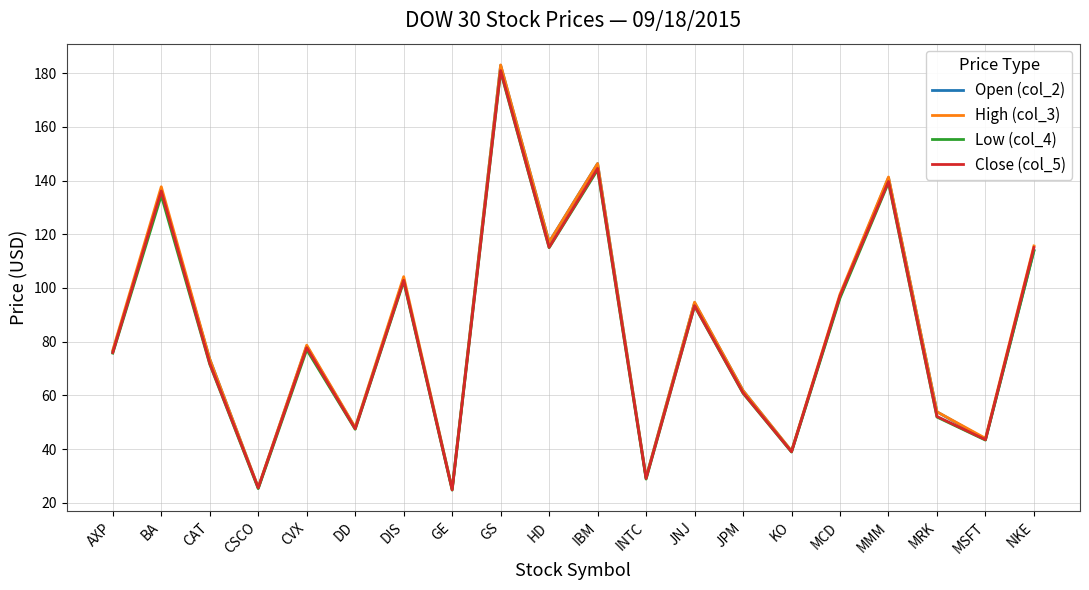

The value of Open (col_2) at AXP is 40.3. True or false?

False